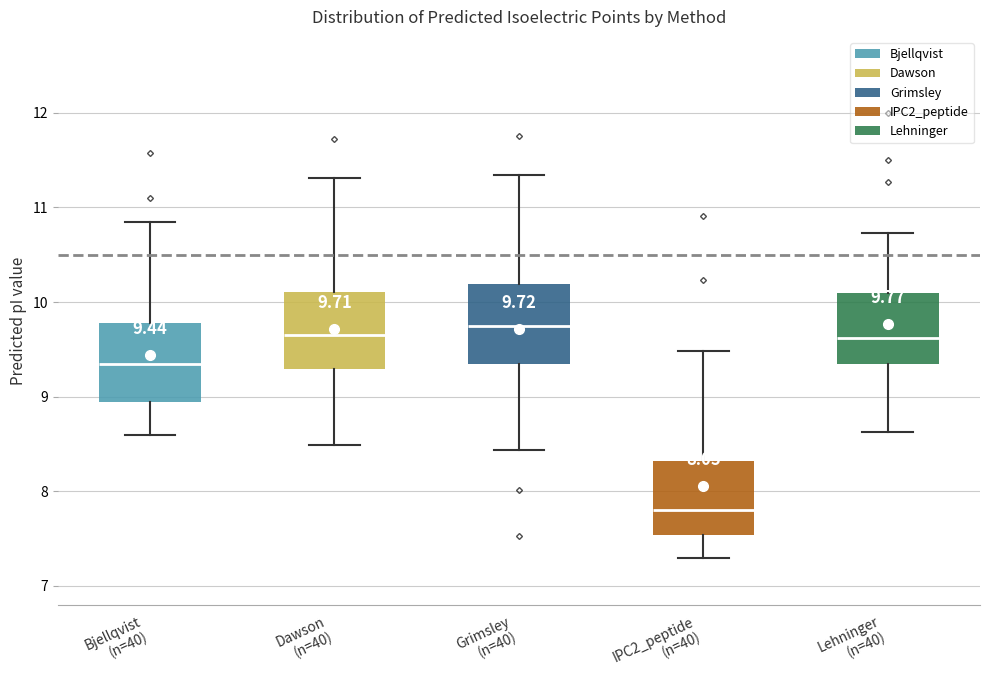

Which box's median line is the lowest?

IPC2_peptide (n=40)